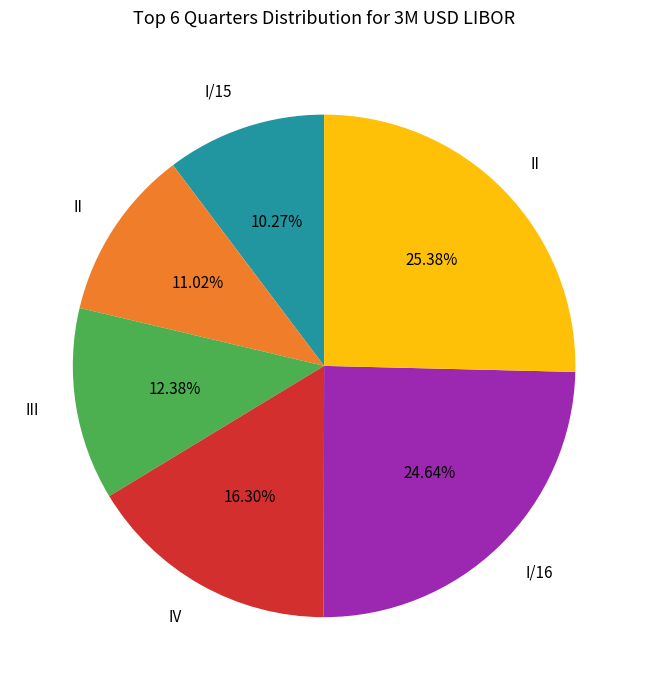

Does any single category account for the majority?

No